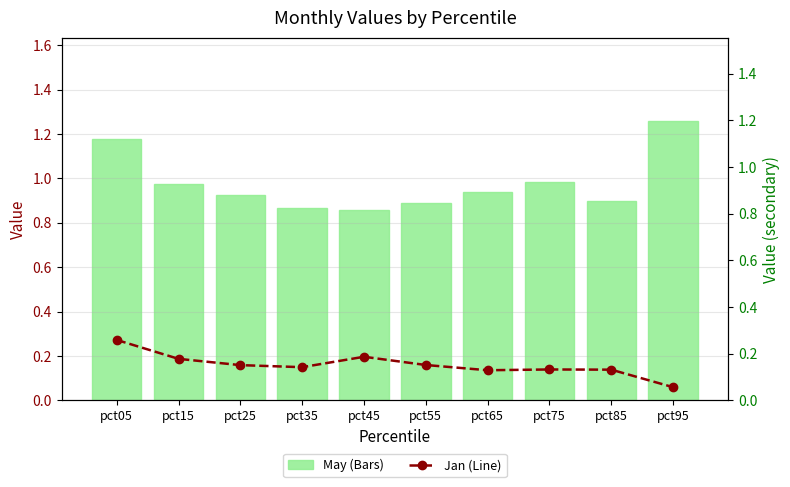

Reading right to left, what are all the values shown in this chart?

May (Bars): 1.3	0.9	1.0	0.9	0.9	0.9	0.9	0.9	1.0	1.2
Jan (Line): 0.1	0.1	0.1	0.1	0.2	0.2	0.1	0.2	0.2	0.3